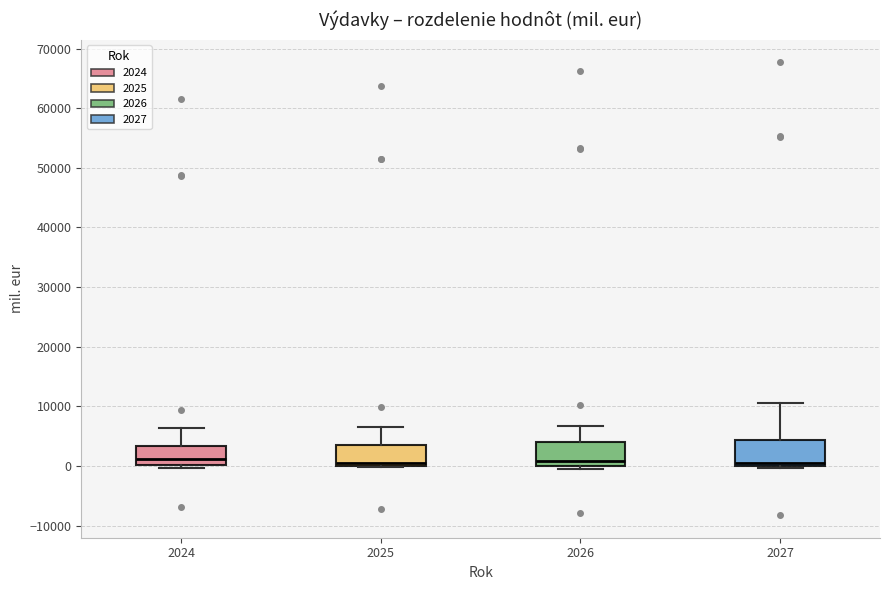

Reading left to right, transcribe this box plot: for each box, give where its median line is, the range the box spans, and where its two whiskers end, as read against the y-axis. The values are not printed on the chart, so give them approximately, as read against the axis.

2024: median 1000, box 0 to 3000, whiskers 0 (just below the box's lower edge) to 6000
2025: median 1000, box 0 to 4000, whiskers 0 to 6000
2026: median 1000, box 0 to 4000, whiskers 0 (just below the box's lower edge) to 7000
2027: median 0 (just above the box's lower edge), box 0 to 4000, whiskers 0 (just below the box's lower edge) to 11000